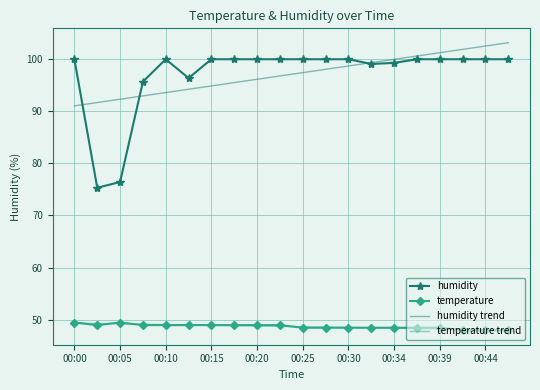

What is the smallest value displayed?

48.0